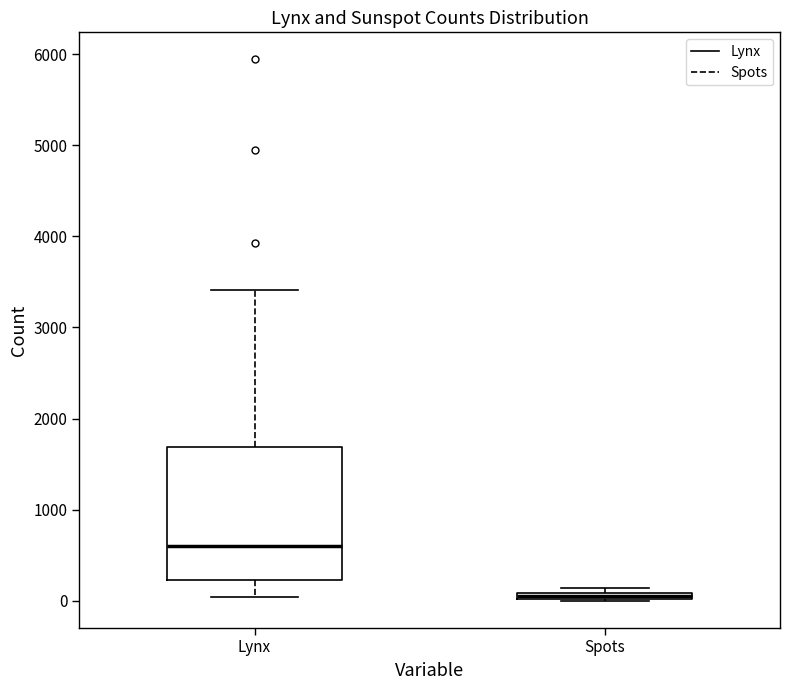

Where is the upper edge of the box for Spots on the y-axis? The values are not printed on the chart, so give them approximately, as read against the axis.

100